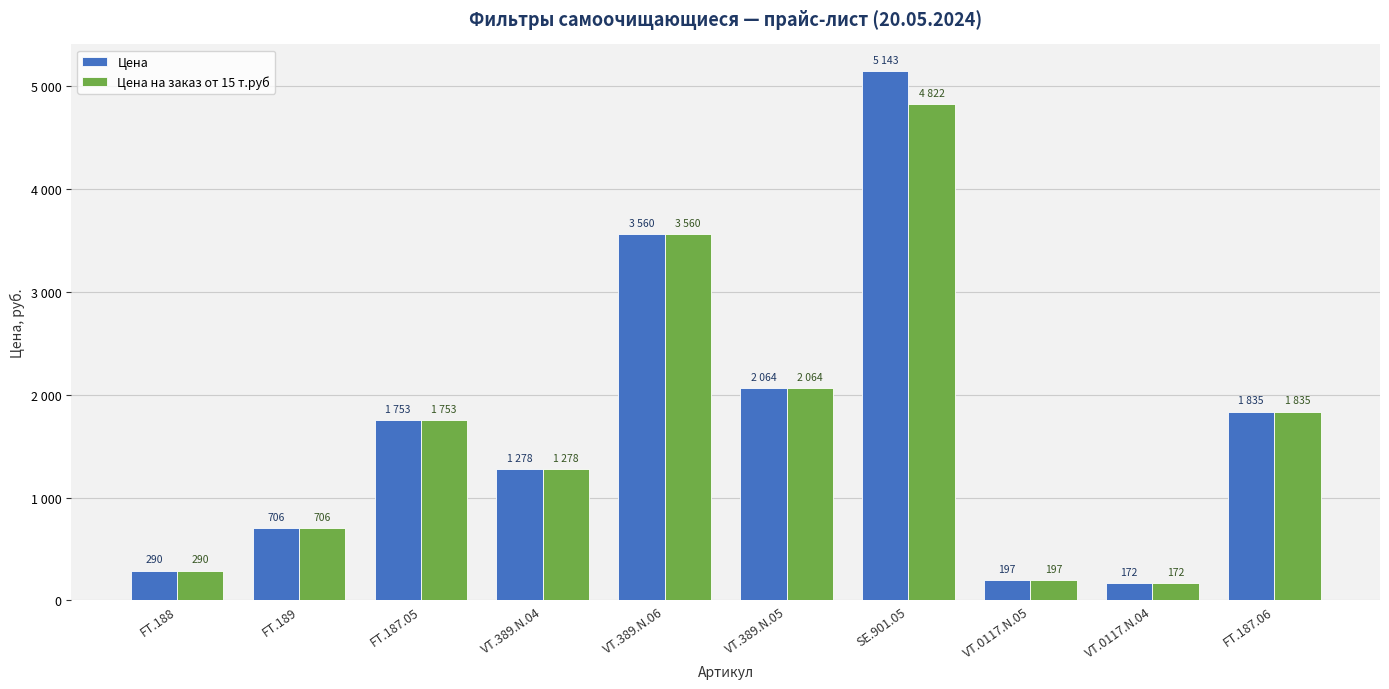

List the series in order of their overall mean, lowest first.

Цена на заказ от 15 т.руб, Цена